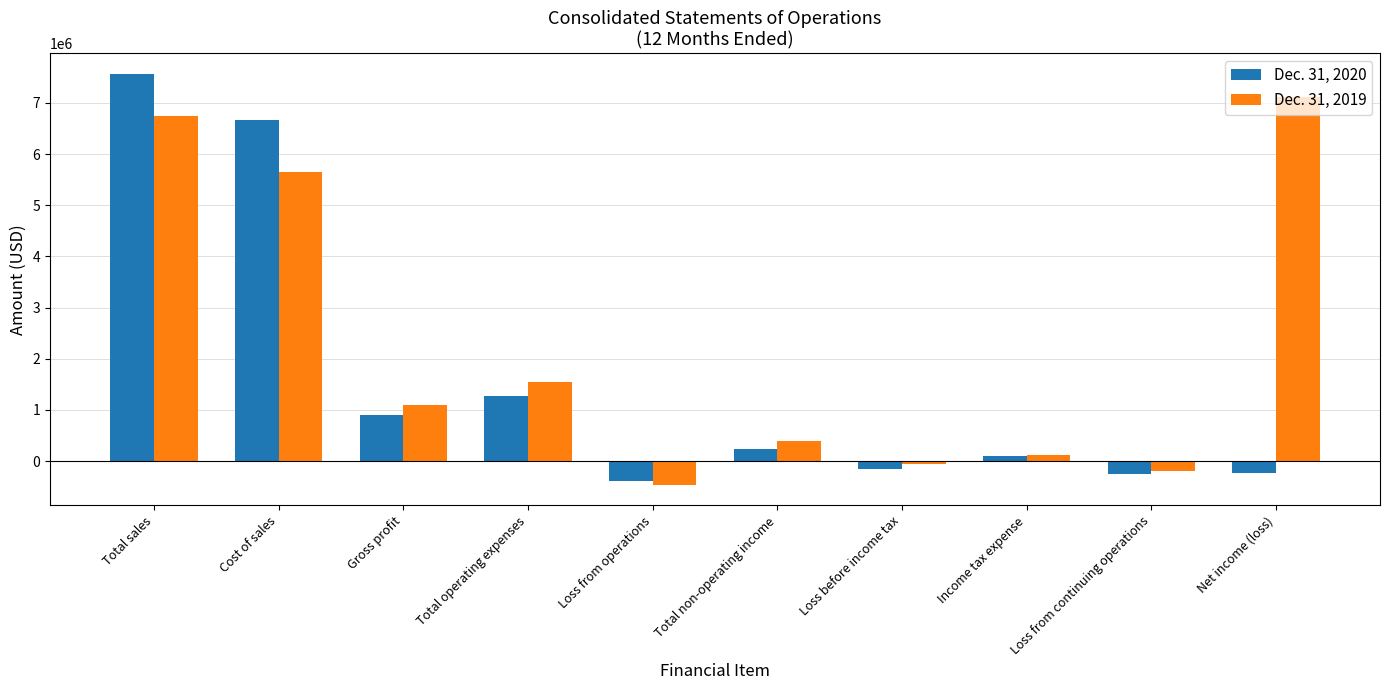

Which series has the largest range (max minus min)?

Dec. 31, 2020